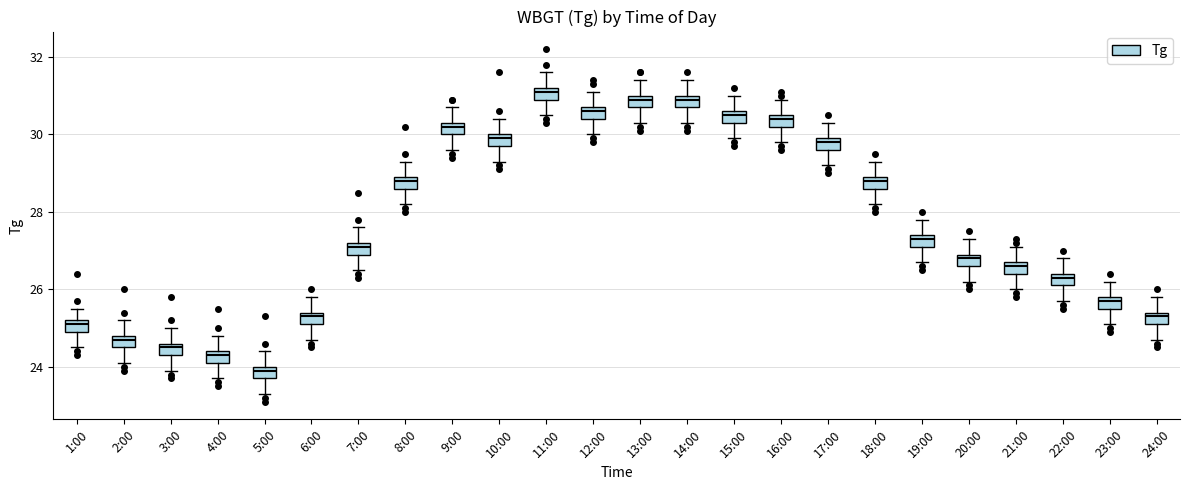

Where does the upper whisker of the box for 12:00 end on the y-axis? The values are not printed on the chart, so give them approximately, as read against the axis.

31.2